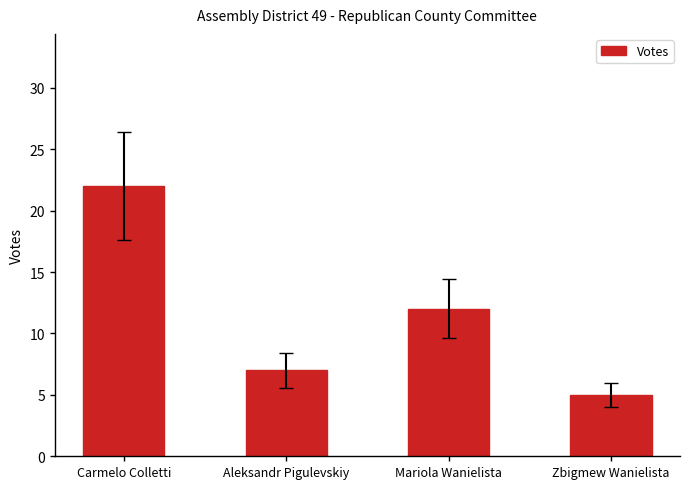

The value at Mariola Wanielista is 12. True or false?

True